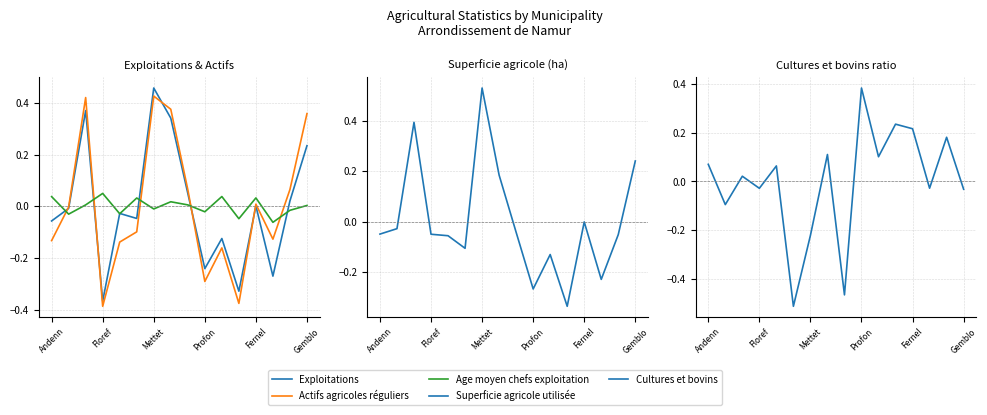

The value of Superficie agricole utilisée at 11 is -0.3. True or false?

True